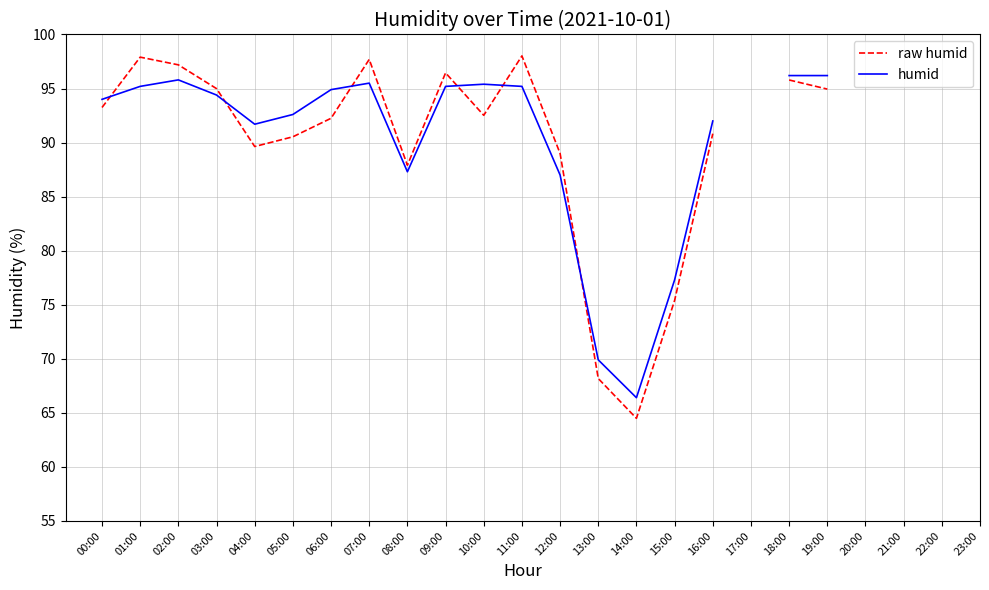

How many positive values does the humid series have?

19